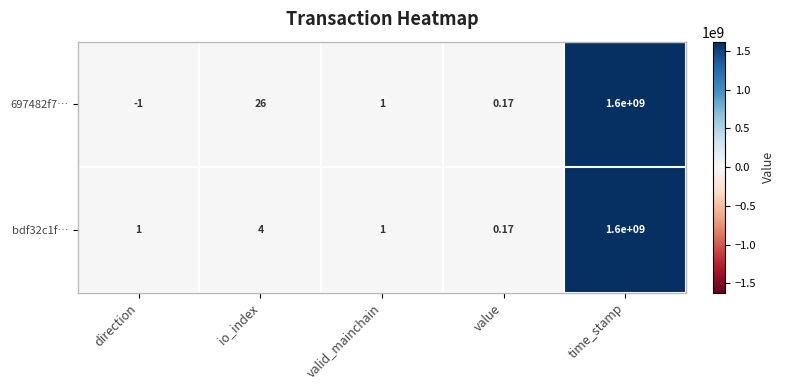

Rank the categories by 697482f7… value from lowest to highest.

direction, value, valid_mainchain, io_index, time_stamp